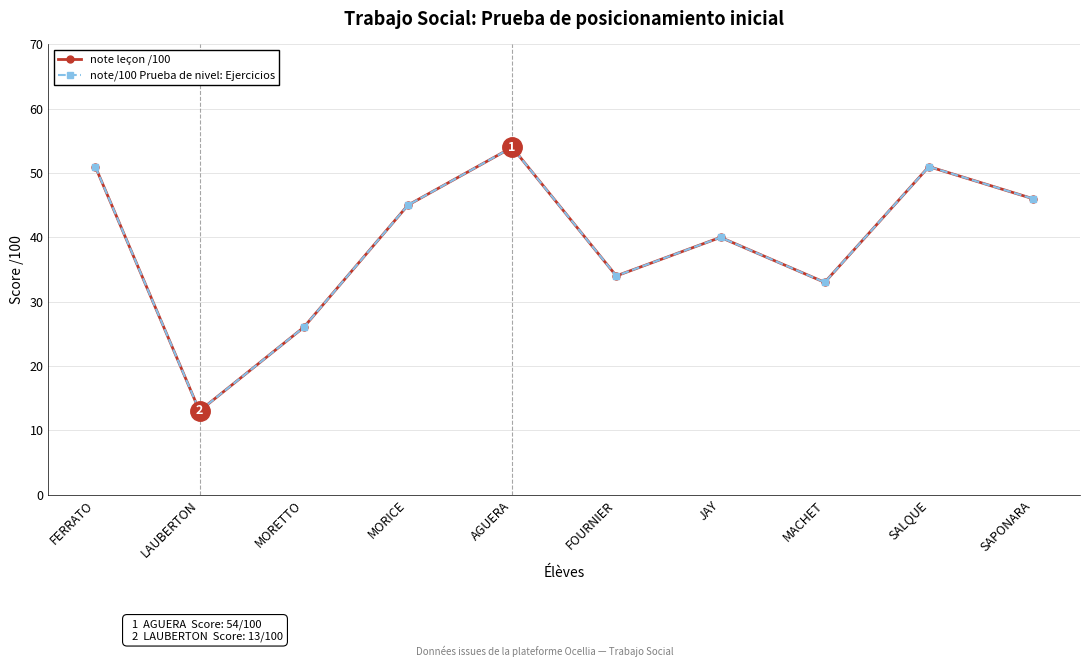

Does the chart have visible grid lines?

Yes